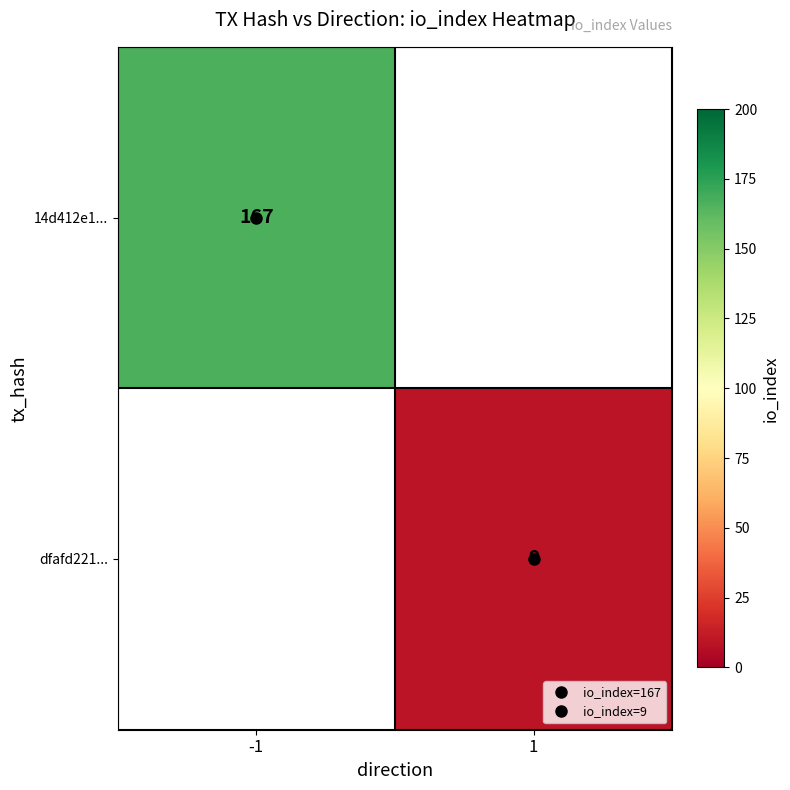

What is the lowest value of the 14d412e1... series?

167.0